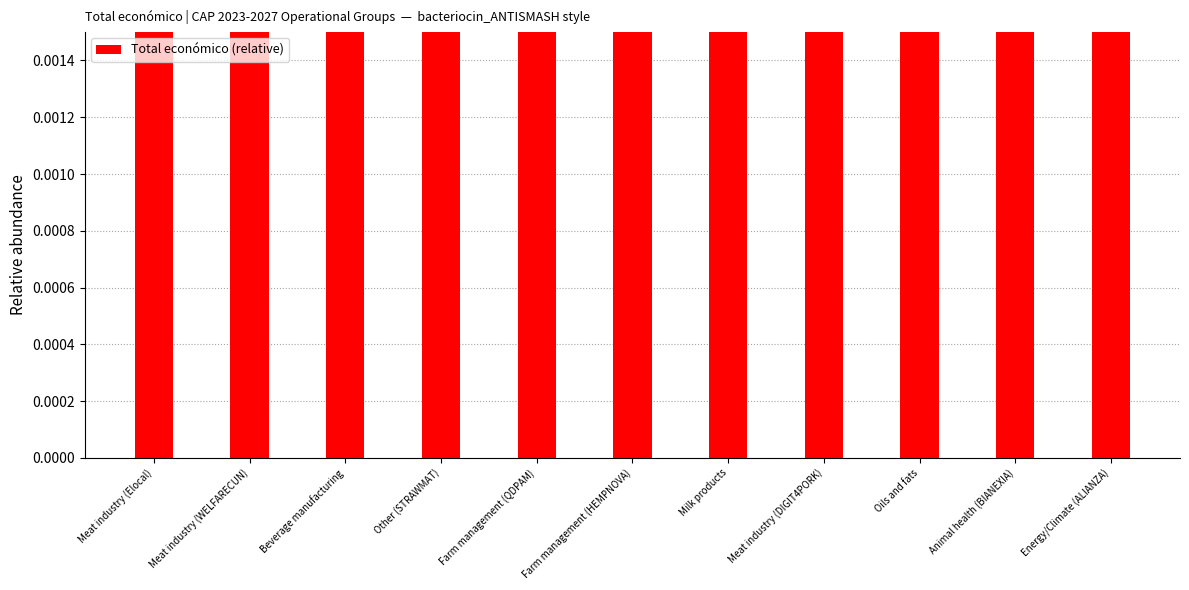

At which category does the chart reach its minimum across all series?

Energy/Climate (ALIANZA)